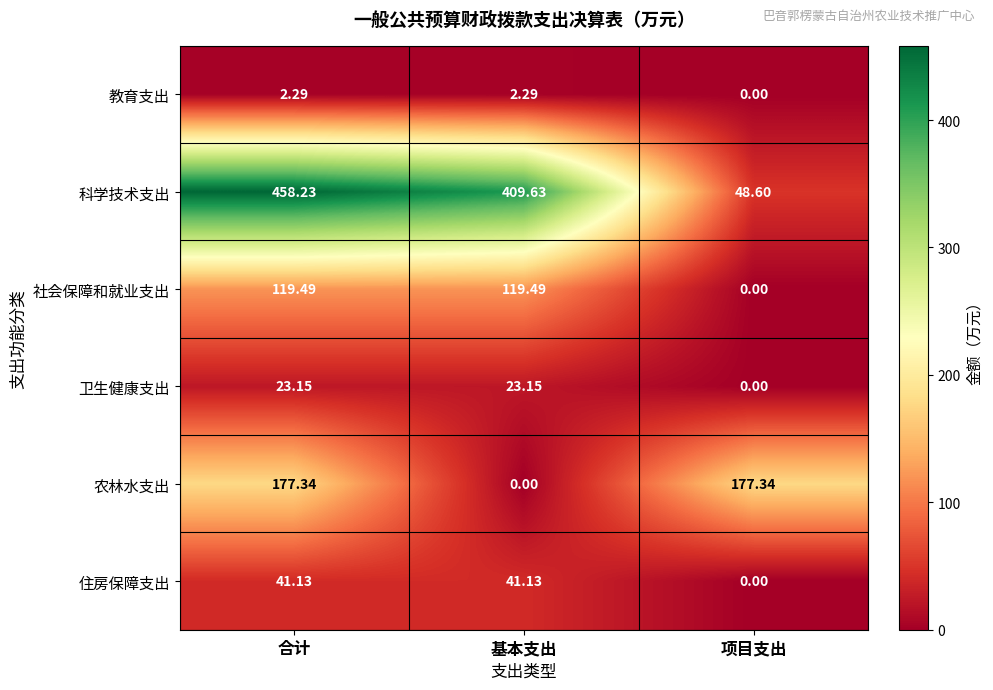

Which series has the widest spread of values?

科学技术支出